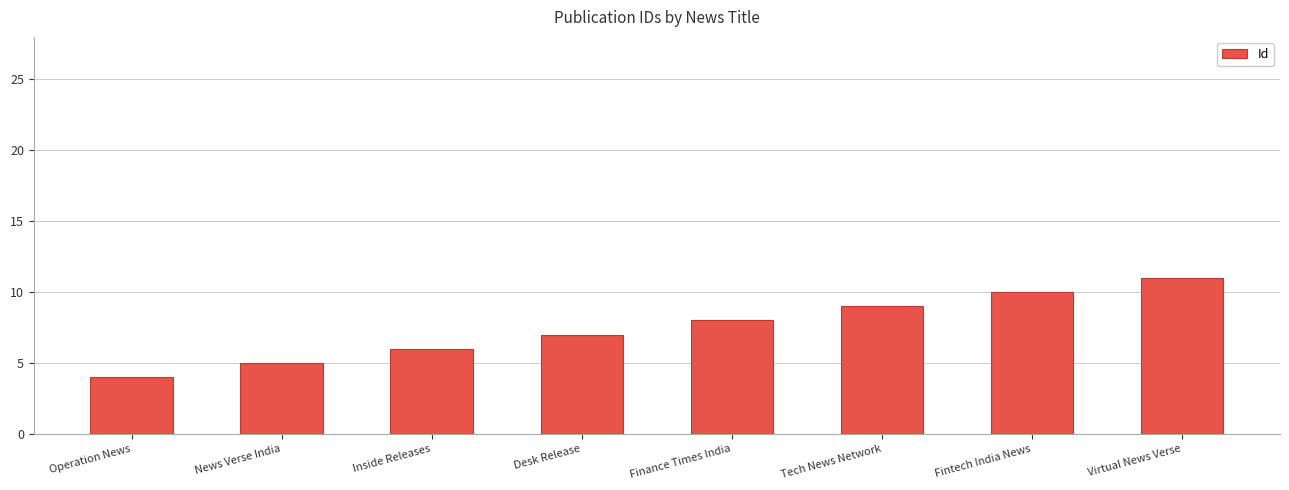

List the labels in order of value, smallest first.

Operation News, News Verse India, Inside Releases, Desk Release, Finance Times India, Tech News Network, Fintech India News, Virtual News Verse